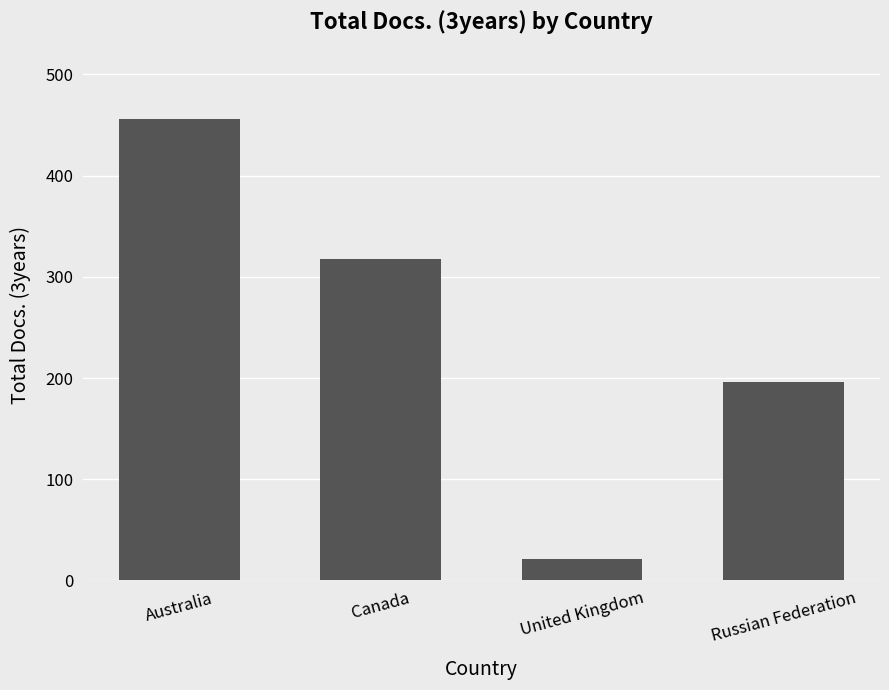

True or false: the data shows 21 at United Kingdom.

True